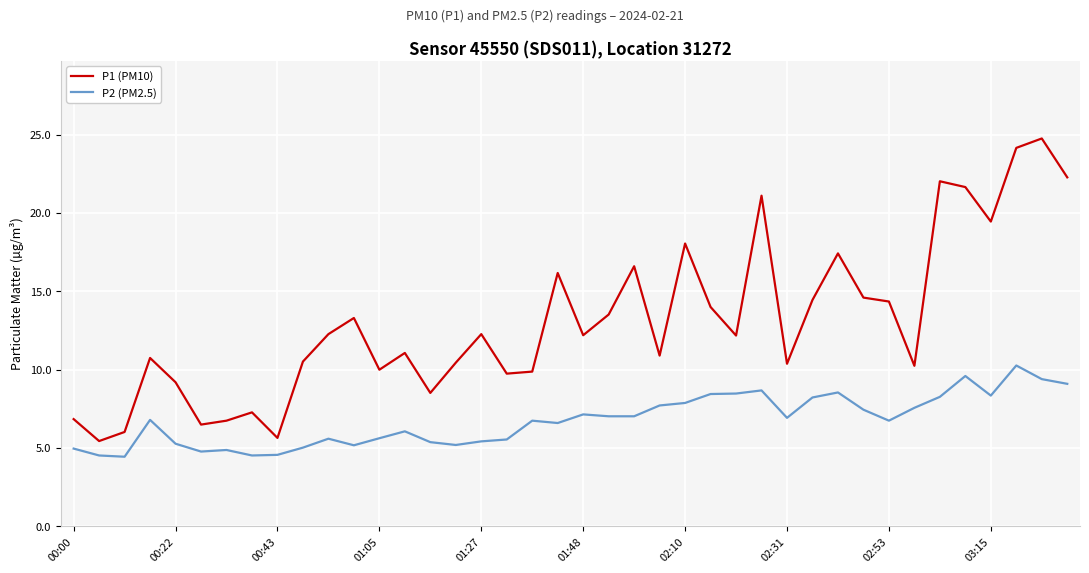

What is the maximum value shown in the chart?

24.8